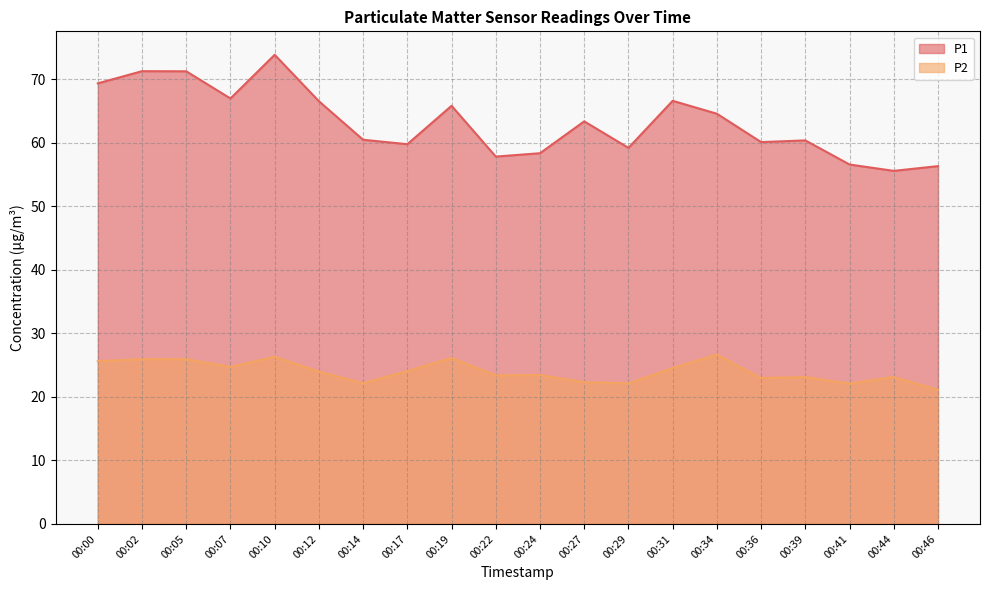

What is the sum of the P1 values at 00:31 and 00:00?

136.0